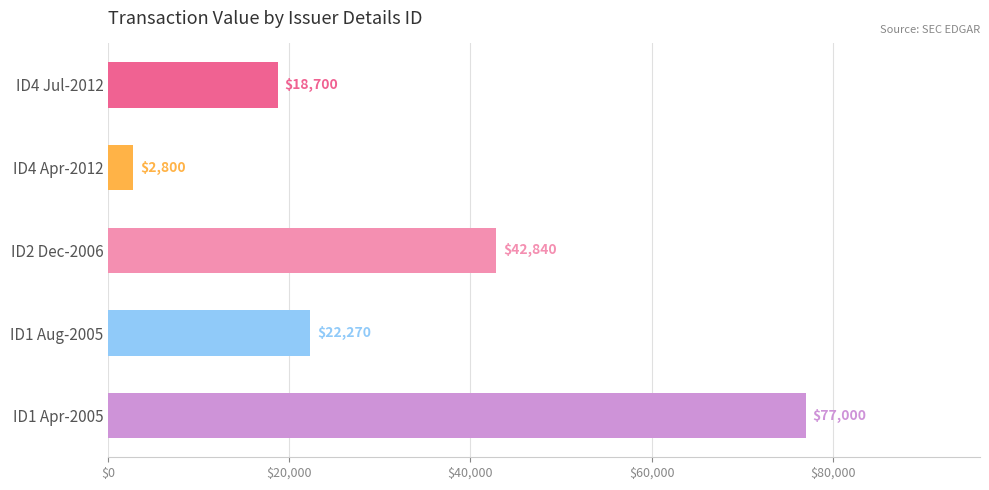

The chart shows a value of 27998 at ID4 Jul-2012. True or false?

False